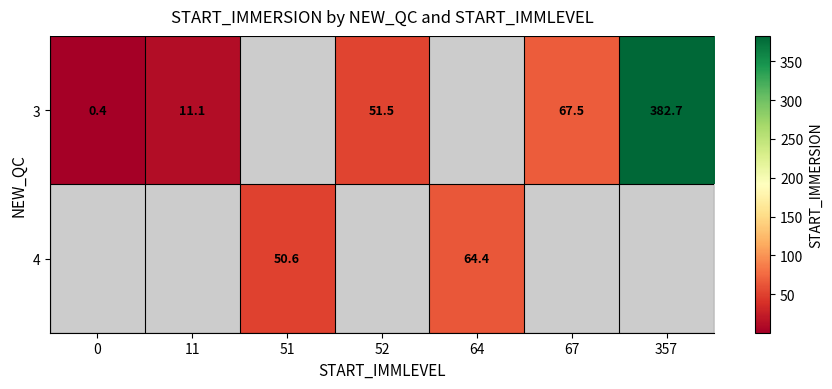

What is the difference between the 3 values at 0 and 357?

382.3